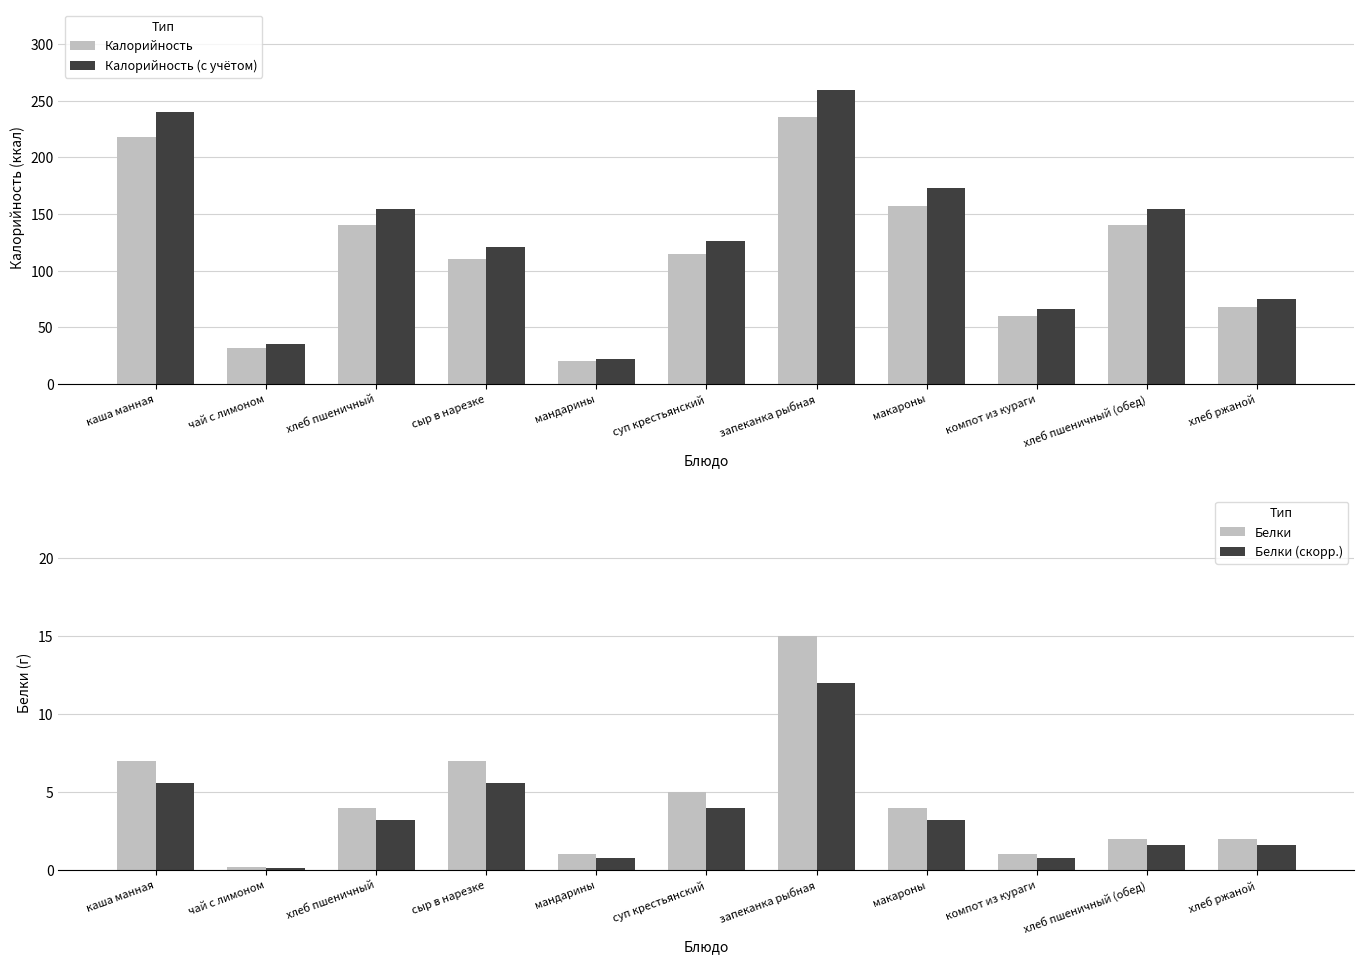

How many data points does each series have?

11